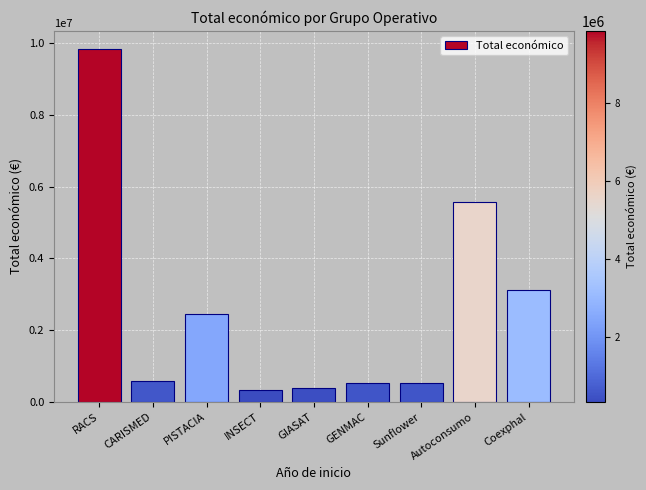

What is the maximum value shown in the chart?

9847932